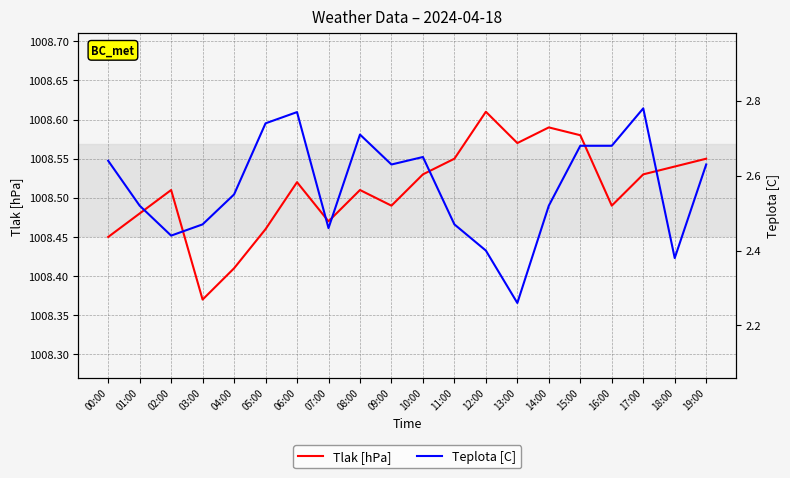

True or false: Teplota [C] and Tlak [hPa] cross at least once.

False